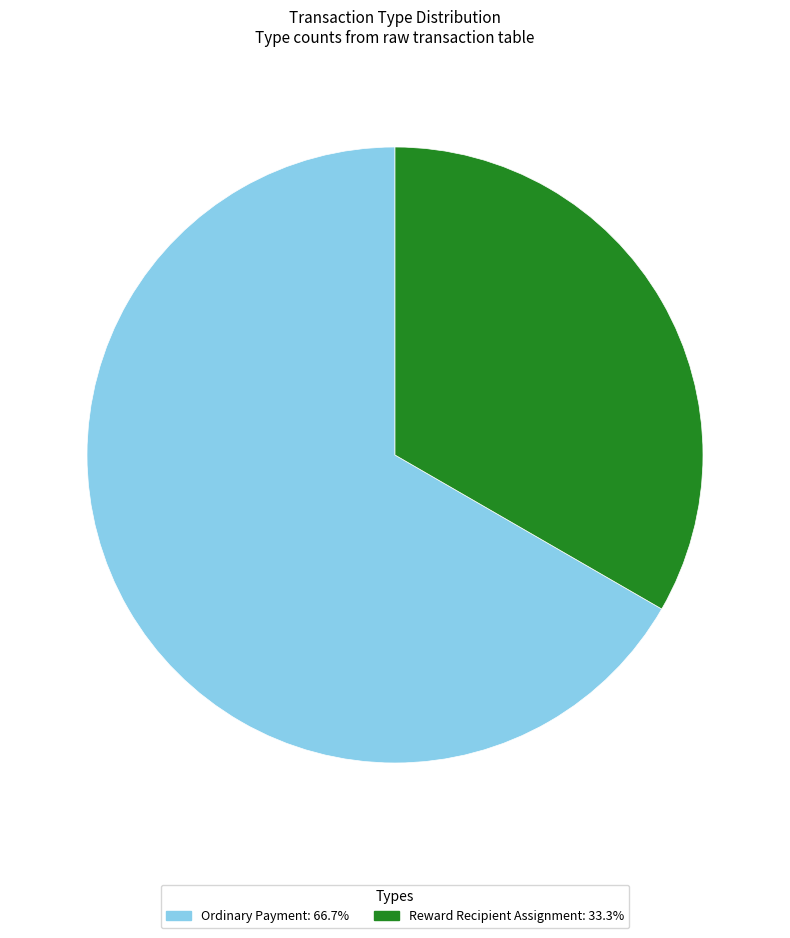

What is the ratio of the value at Ordinary Payment: 66.7% to the value at Reward Recipient Assignment: 33.3%?

2.0